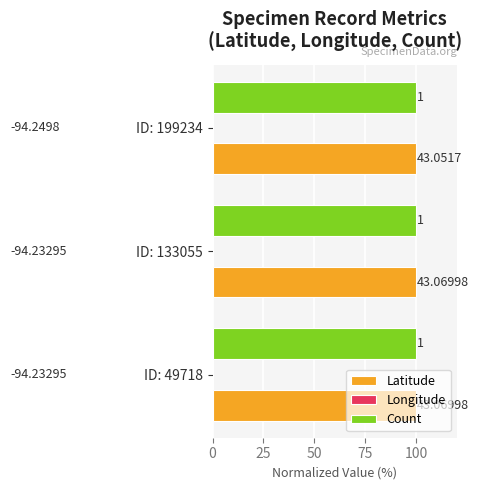

Rank the series by their average value, from lowest to highest.

Longitude, Count, Latitude